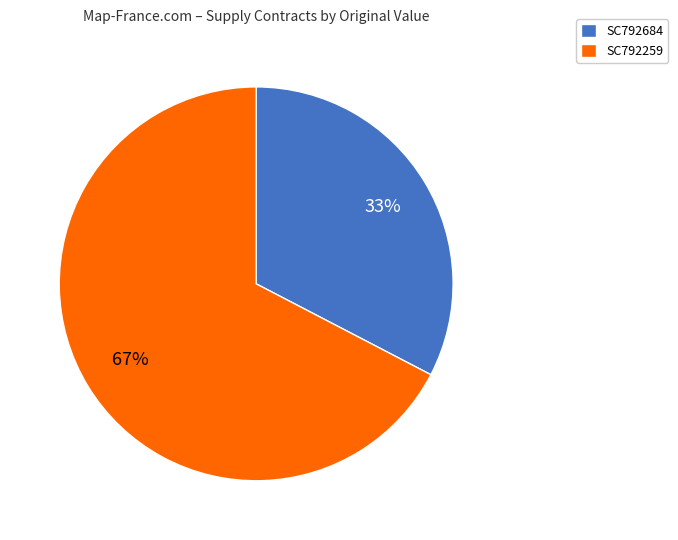

How many slices are in this pie chart?

2